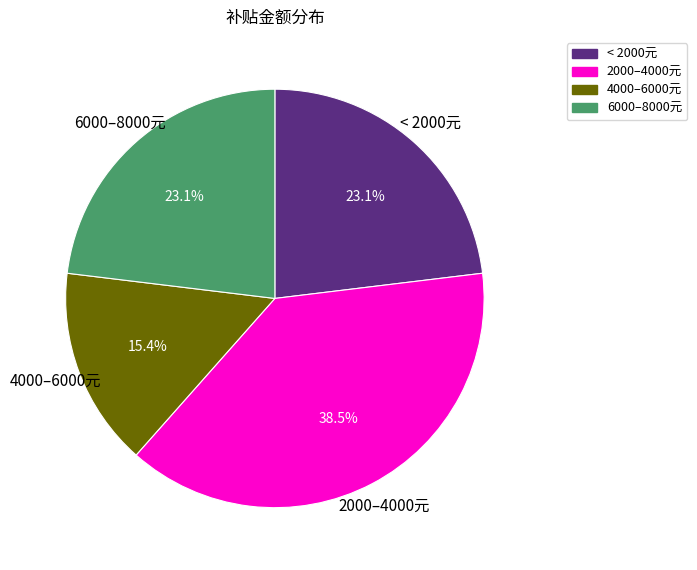

Is there a majority slice in this chart?

No